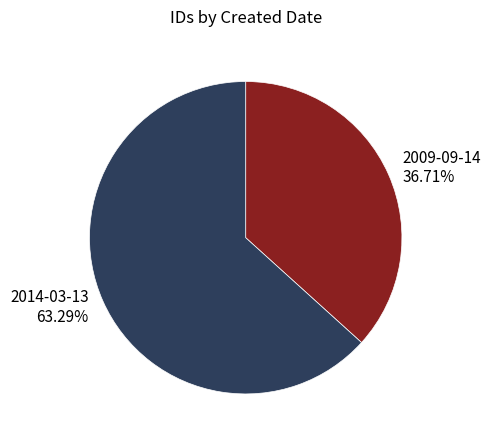

What is the smallest slice in the pie chart?

2009-09-14